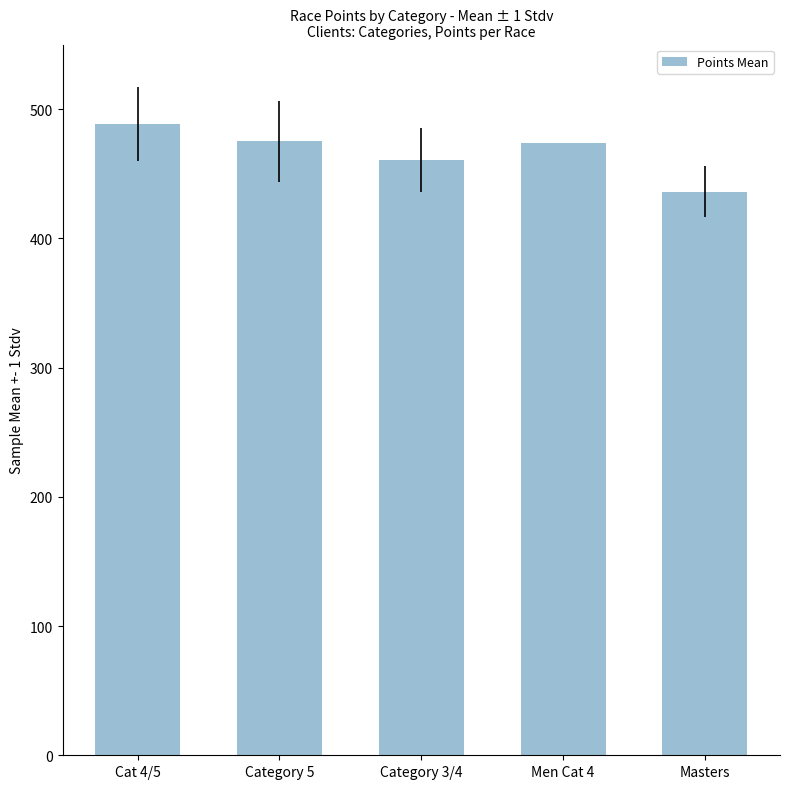

What position from the right is Cat 4/5?

5